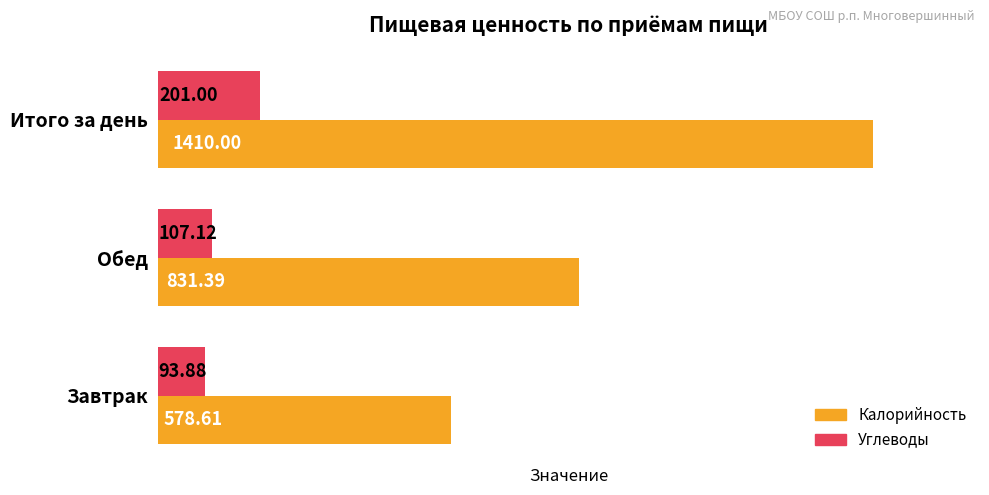

What is the difference between the maximum and minimum values in the Углеводы series?

107.1